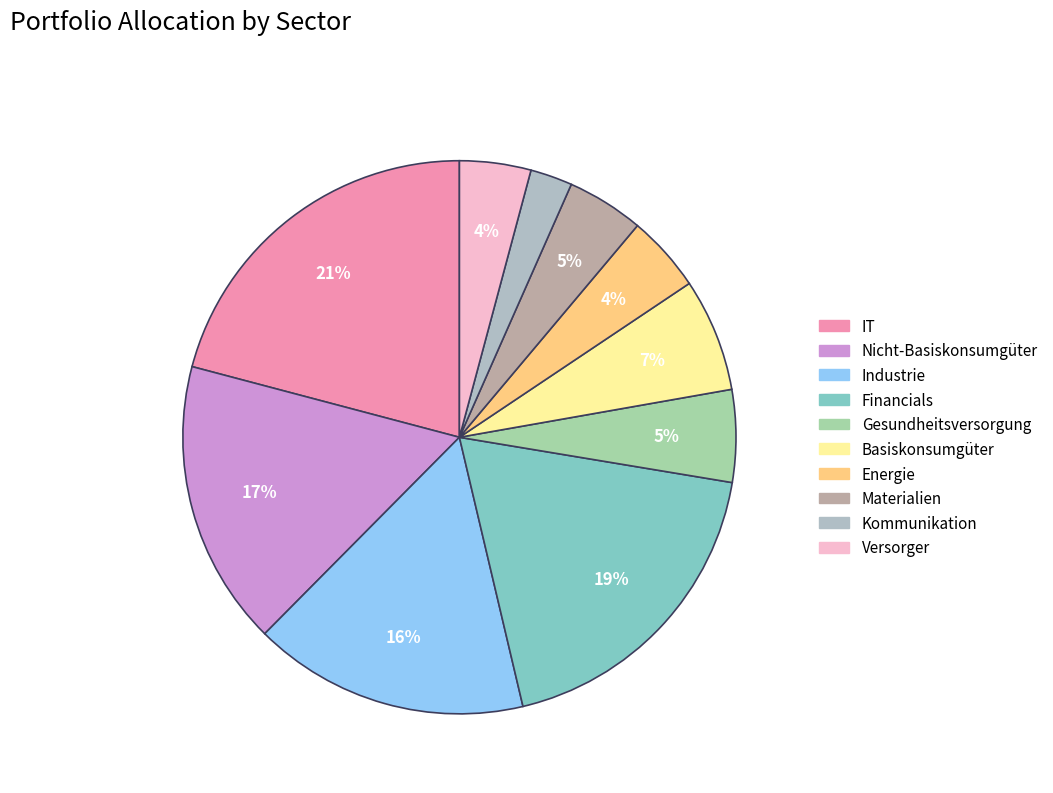

How many segments does this pie chart have?

10